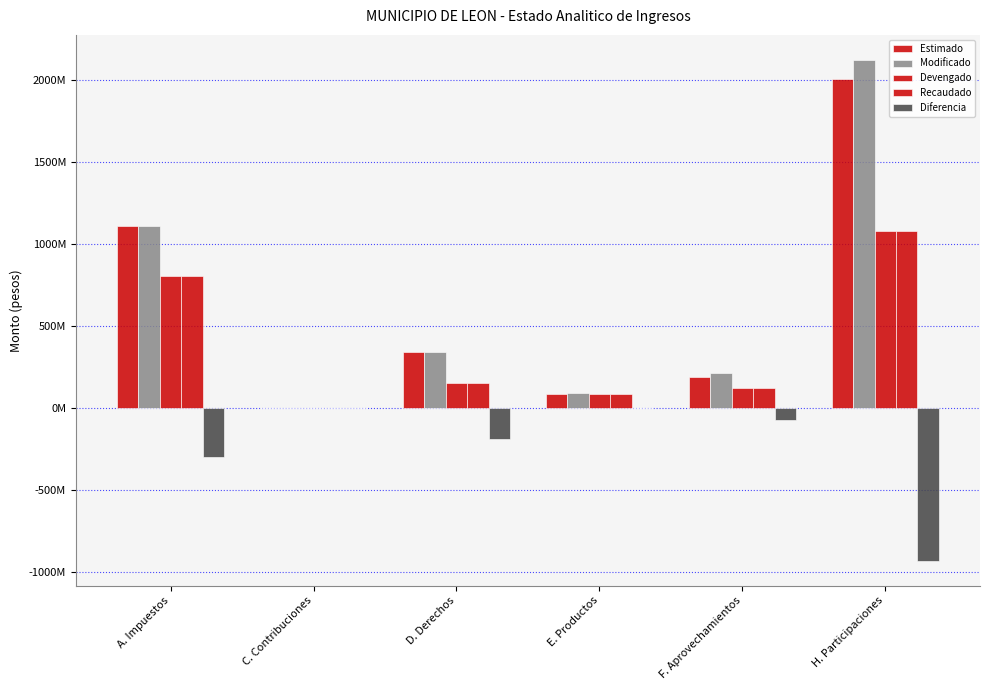

Are the bars horizontal?

No